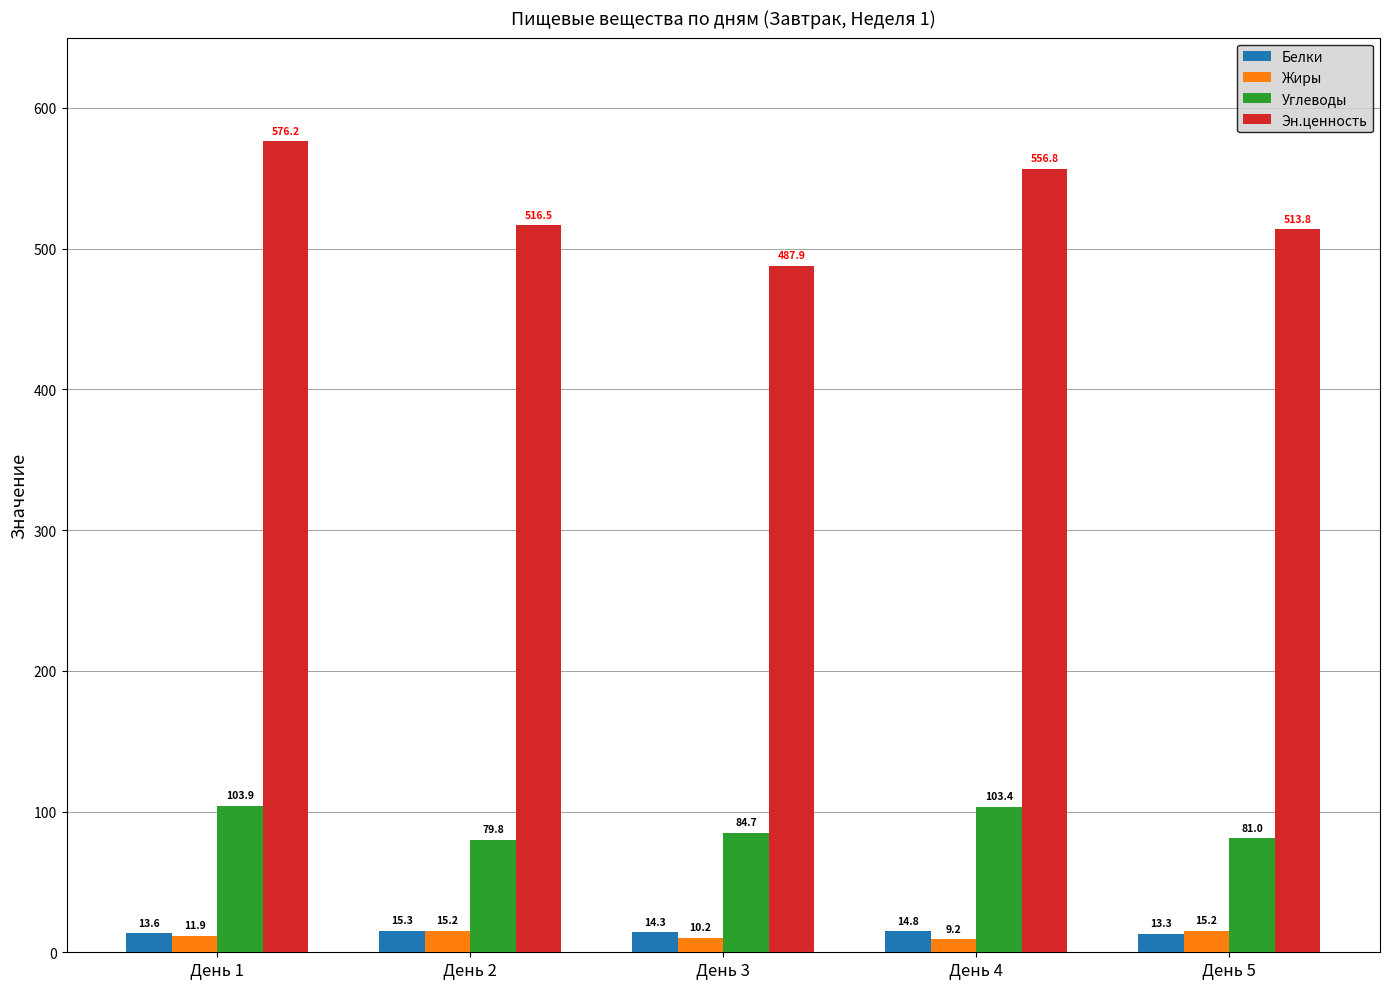

List the series in order of their peak value, lowest first.

Жиры, Белки, Углеводы, Эн.ценность